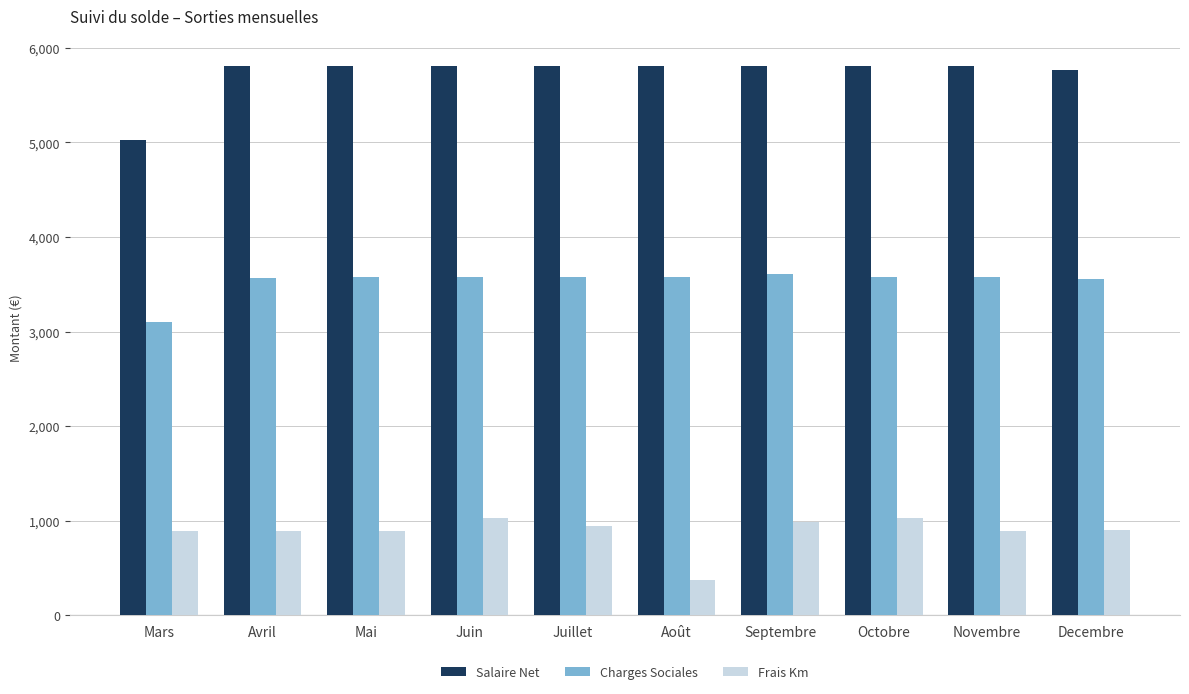

The Frais Km series shows 892.0 at Mars. True or false?

True